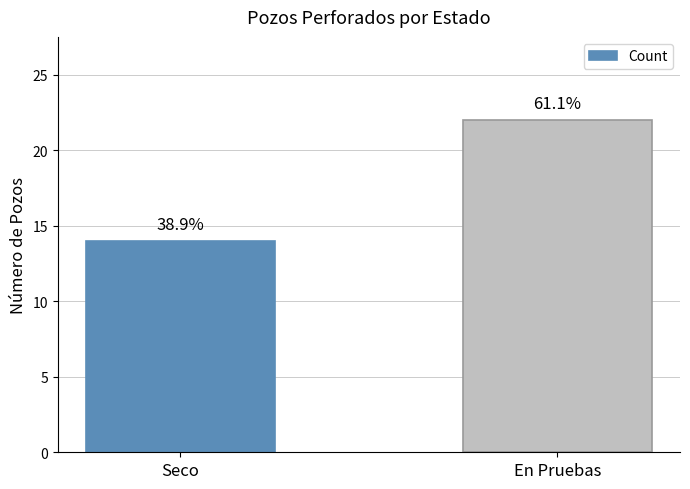

List the labels in order of value, smallest first.

Seco, En Pruebas